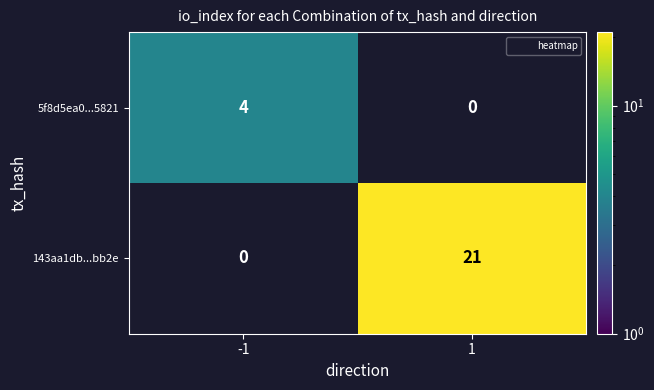

Is it true that 143aa1db...bb2e equals -10 at -1?

False